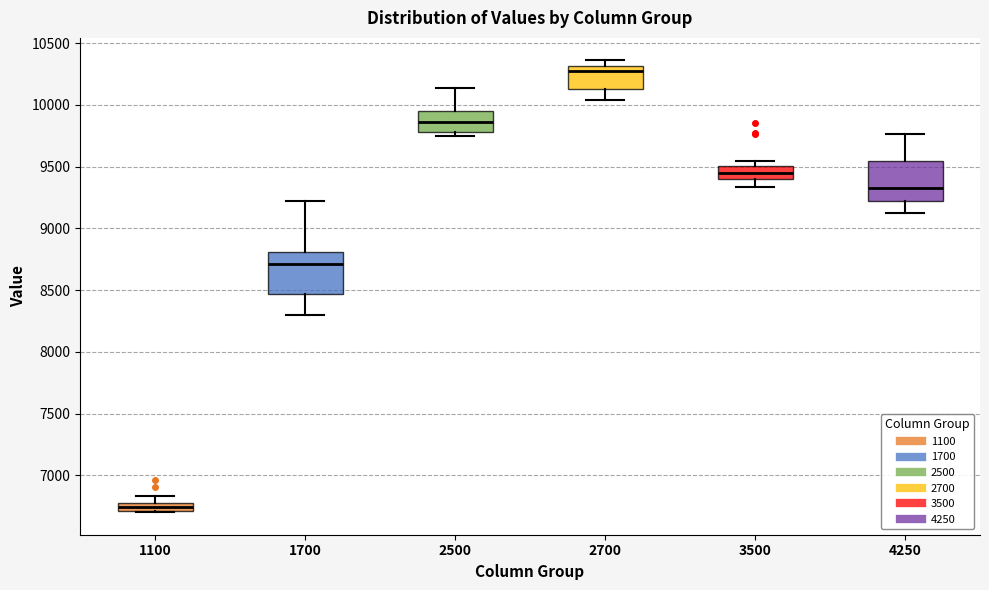

Which box's median line is the lowest?

1100